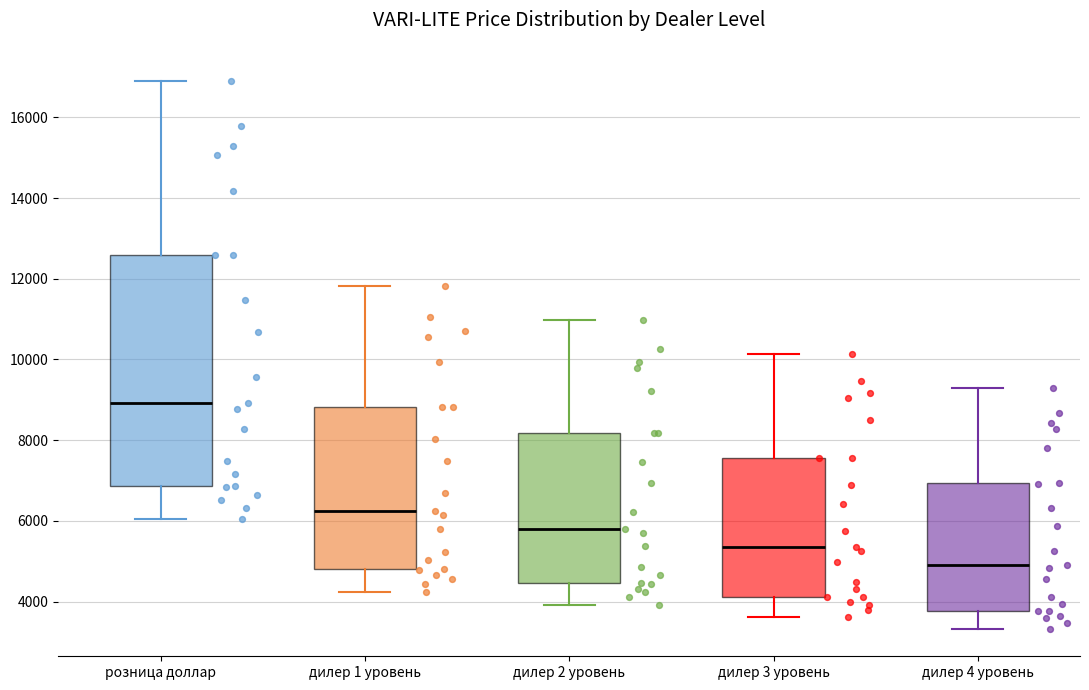

Reading left to right, read every box against the y-axis: the position of its median line, the range the box covers, and the ends of its whiskers. The values are not printed on the chart, so give them approximately, as read against the axis.

розница доллар: median 9000, box 6800 to 12600, whiskers 6000 to 16800
дилер 1 уровень: median 6200, box 4800 to 8800, whiskers 4200 to 11800
дилер 2 уровень: median 5800, box 4400 to 8200, whiskers 4000 to 11000
дилер 3 уровень: median 5400, box 4200 to 7600, whiskers 3600 to 10200
дилер 4 уровень: median 5000, box 3800 to 7000, whiskers 3400 to 9200